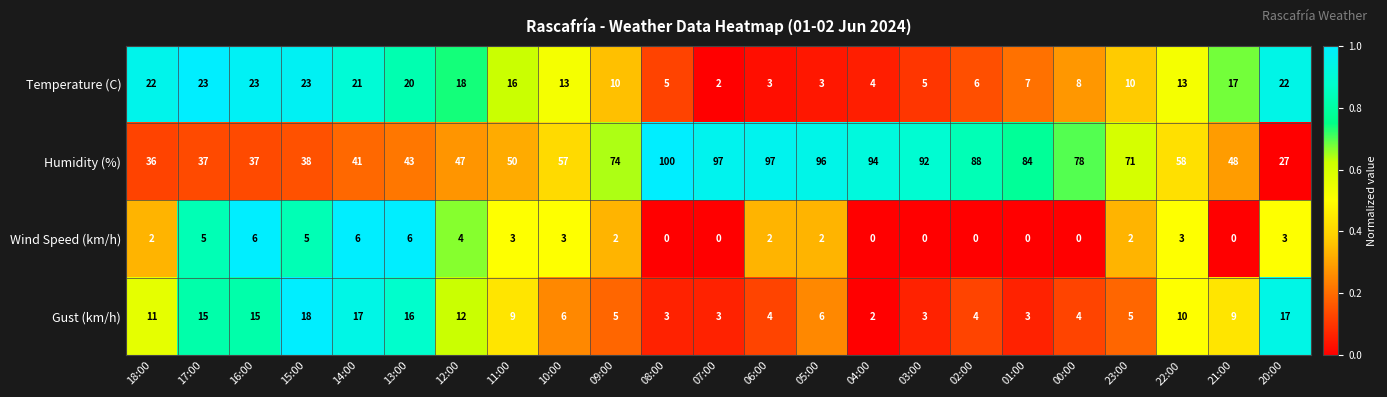

What is the sum of all Temperature (C) values?

294